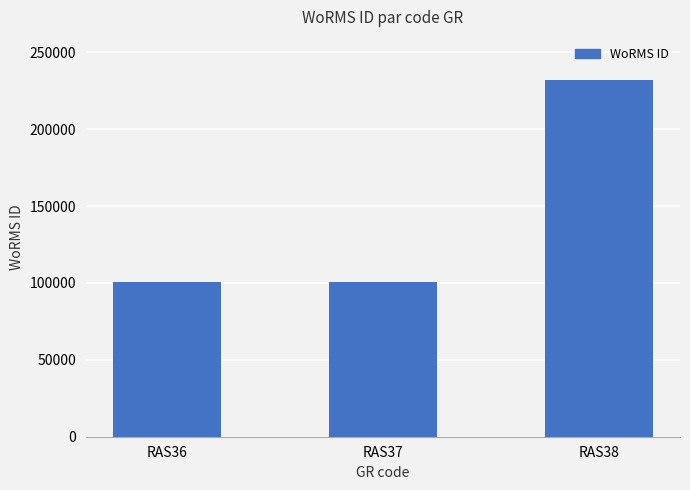

How many data points are less than 100808?

1